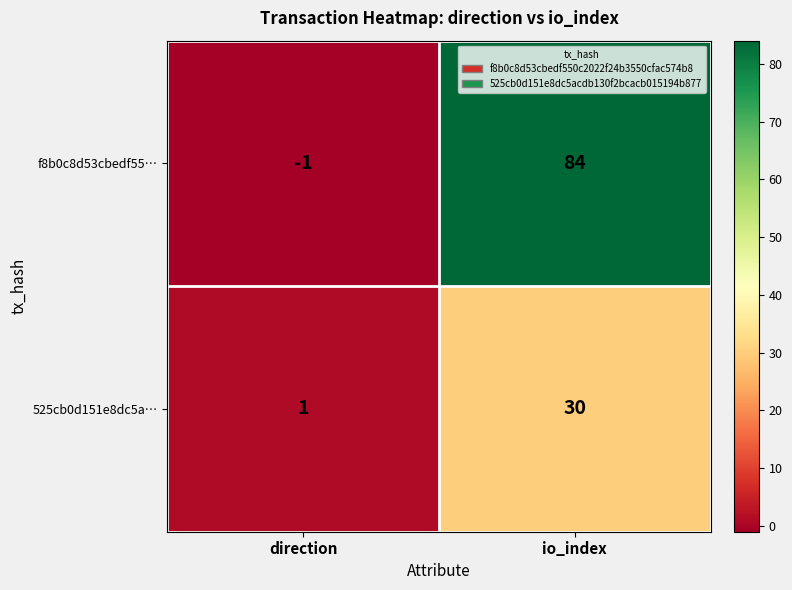

Rank the series by their average value, from lowest to highest.

525cb0d151e8dc5a…, f8b0c8d53cbedf55…